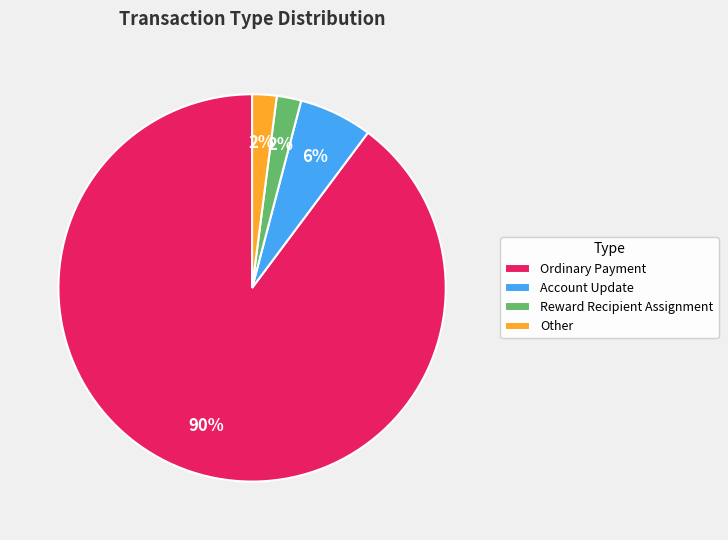

Which category accounts for the majority?

Ordinary Payment